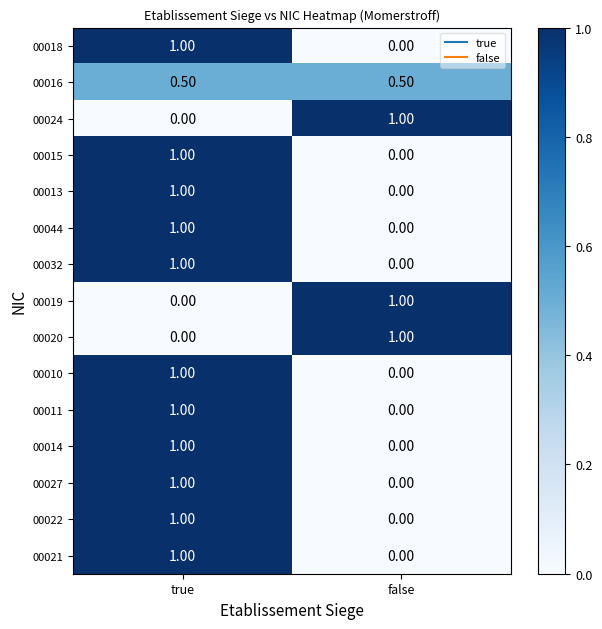

What is the average value of the 00016 series?

0.5